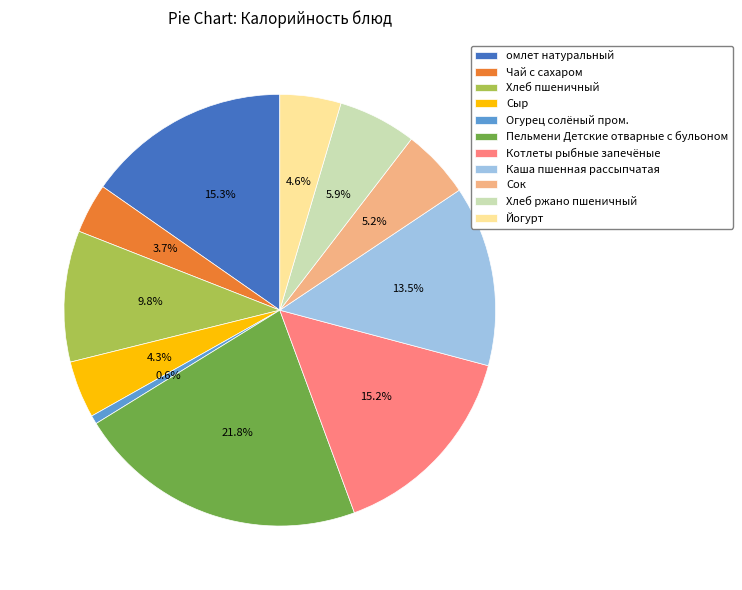

Count the number of slices in the pie.

11